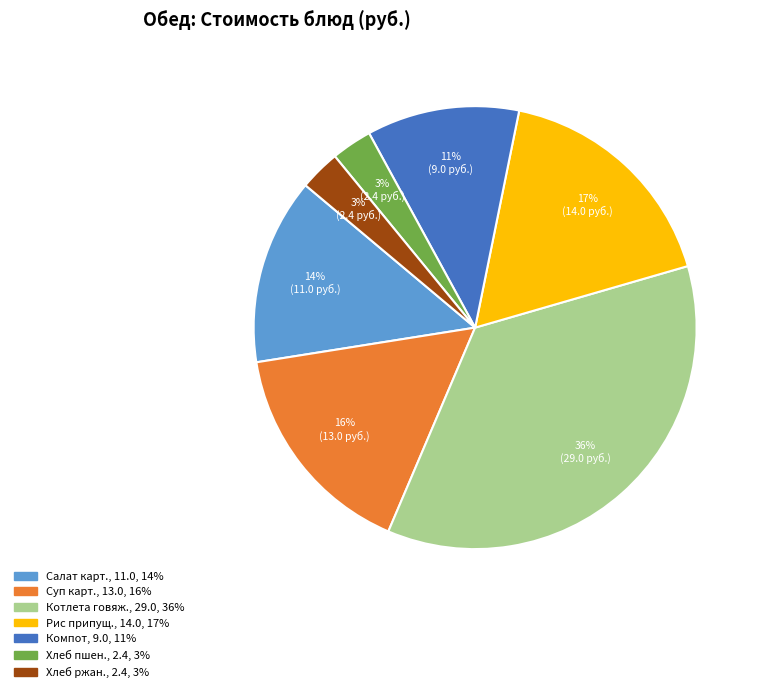

To the nearest percent, what is the average slice percentage?

14%